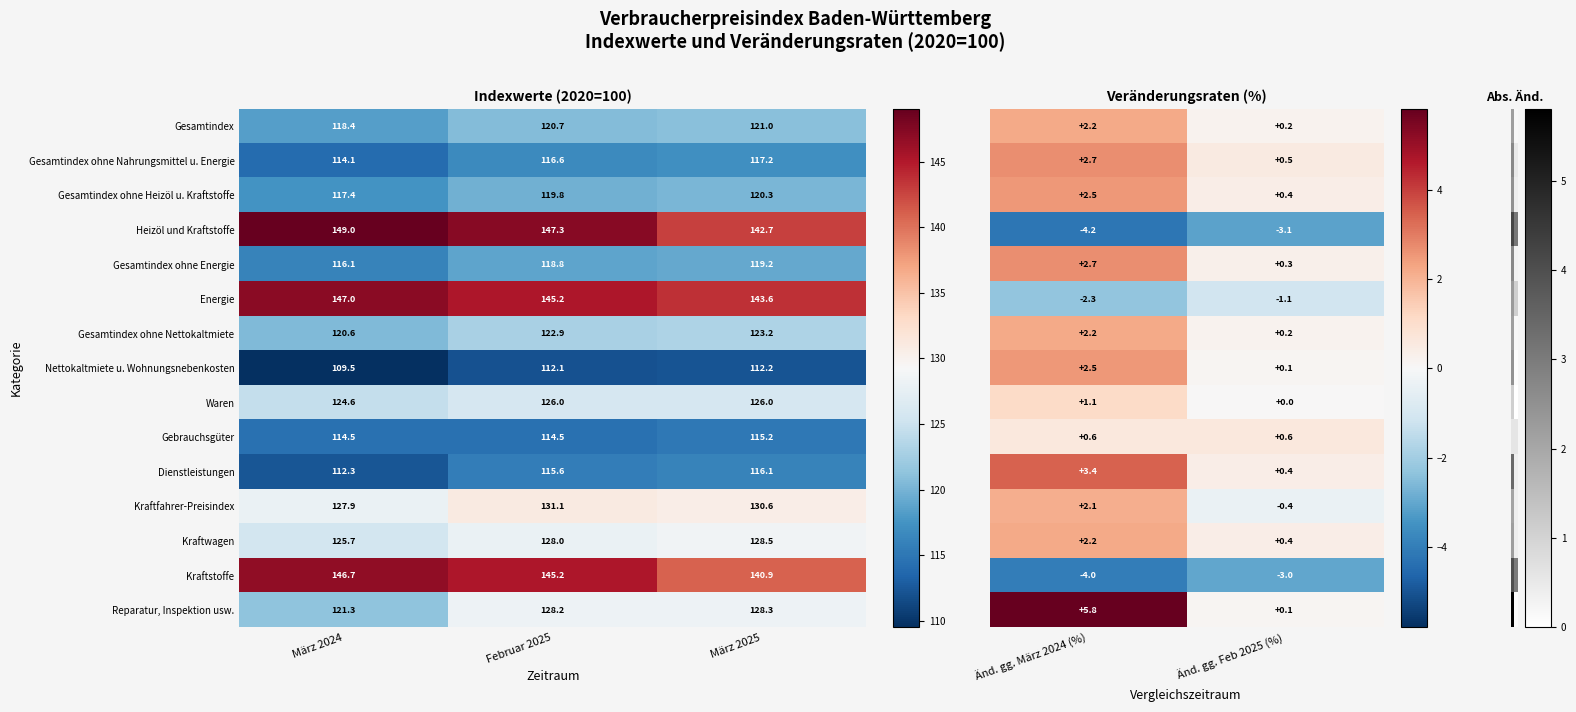

At which label does Heizöl und Kraftstoffe reach its minimum?

März 2025